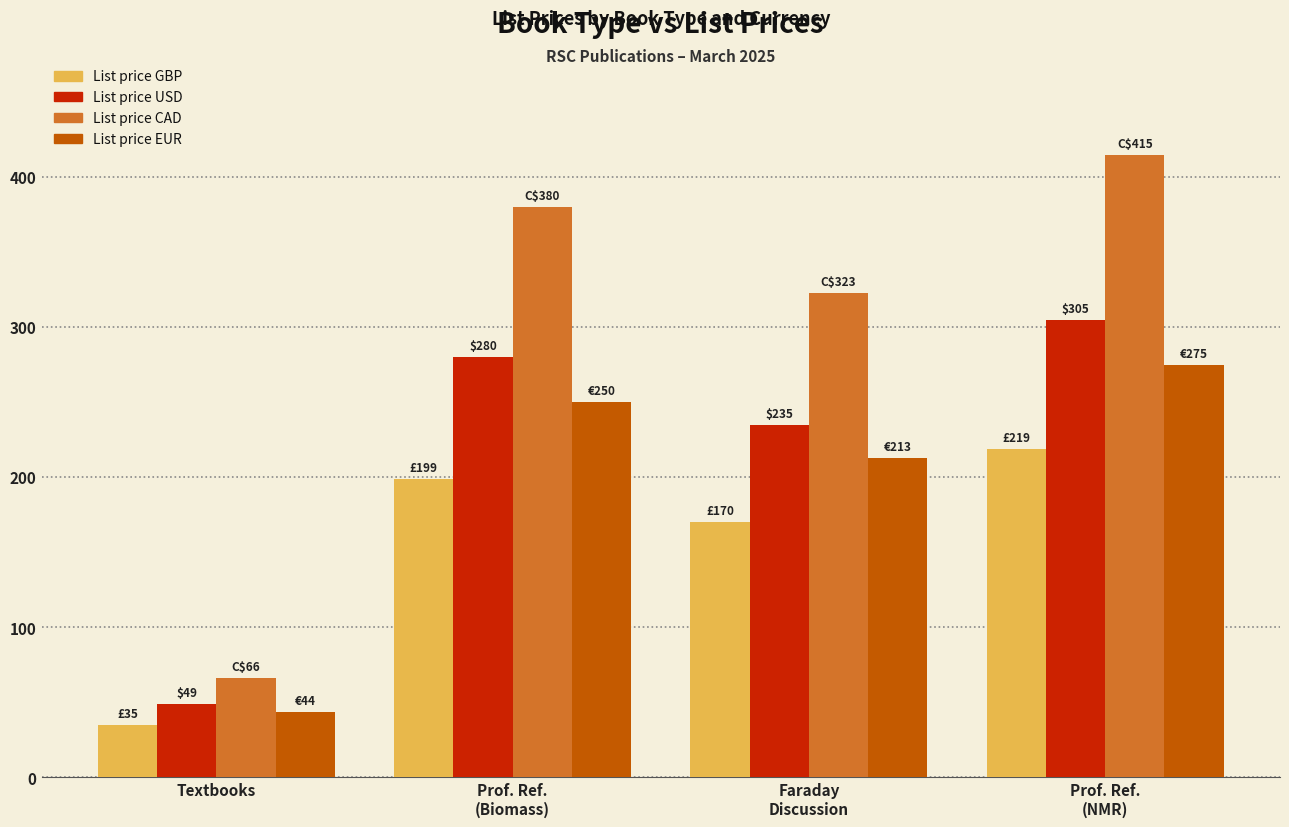

What are all the series names shown in the legend?

List price GBP, List price USD, List price CAD, List price EUR